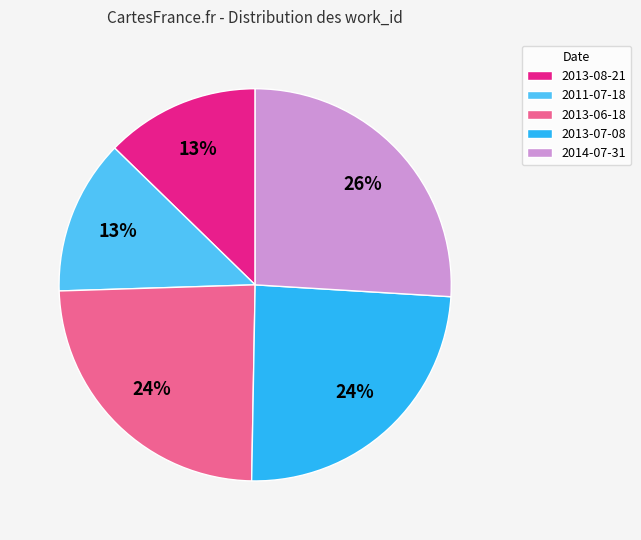

Is 2013-07-08 the majority of the pie?

No